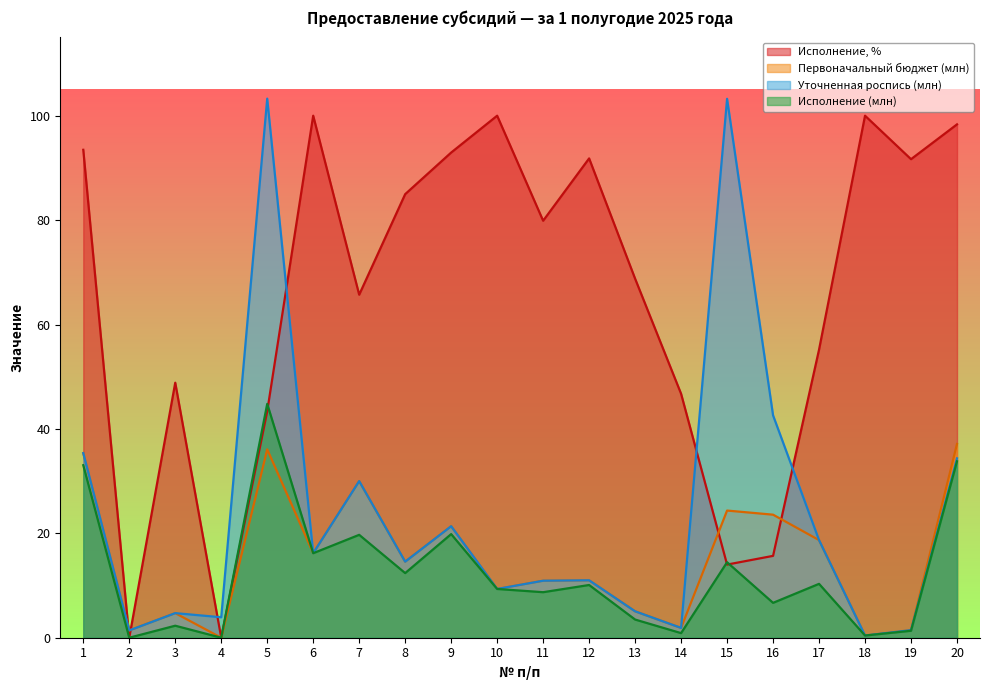

Where is Первоначальный бюджет (млн) nearest to the value 18?

17